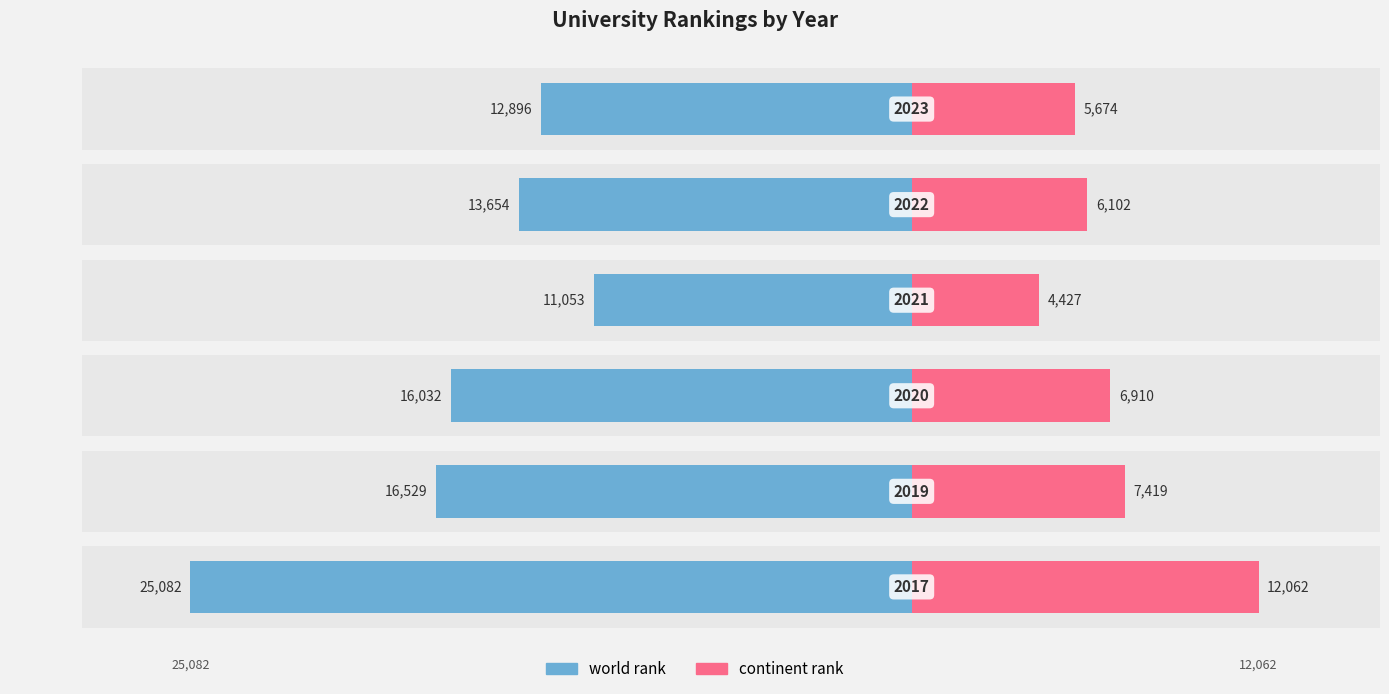

What is the value of the continent rank bar at the 3rd from the left?

6910